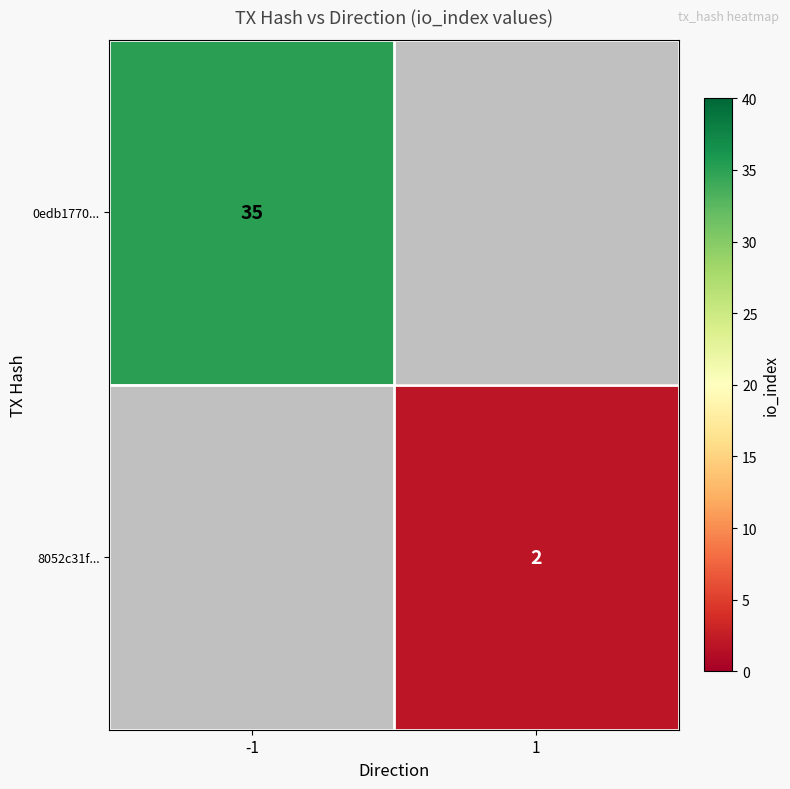

The value of 0edb1770... at -1 is 9. True or false?

False